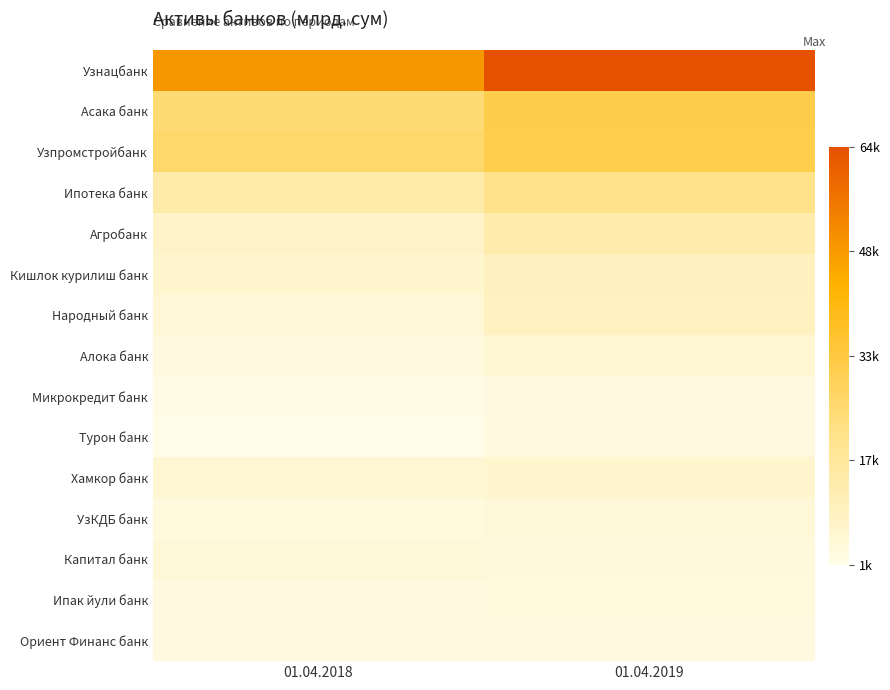

Between 01.04.2018 and 01.04.2019, which series saw the biggest shift?

Узнацбанк